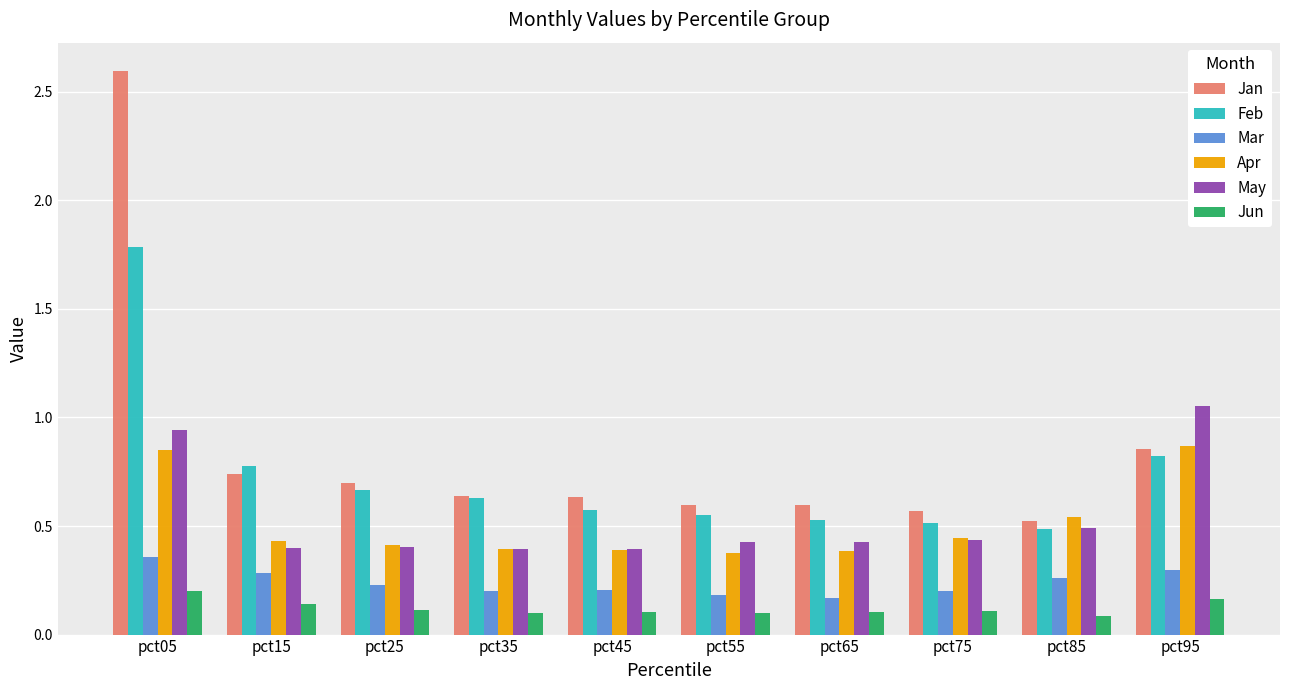

What is the value of the Feb bar at the 10th from the left?

0.8